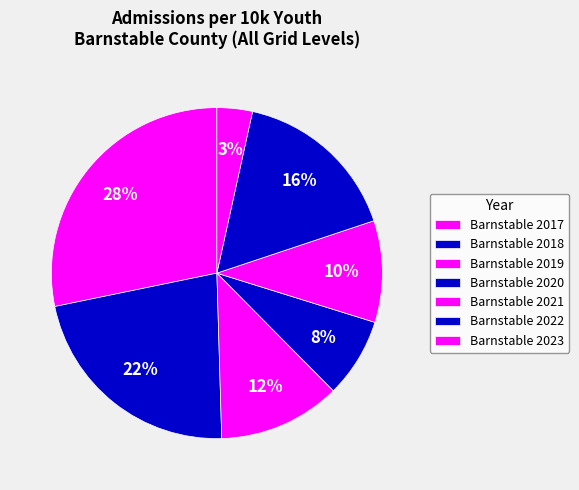

Combined, what portion of the pie is Barnstable 2022 and Barnstable 2020?

24.2%